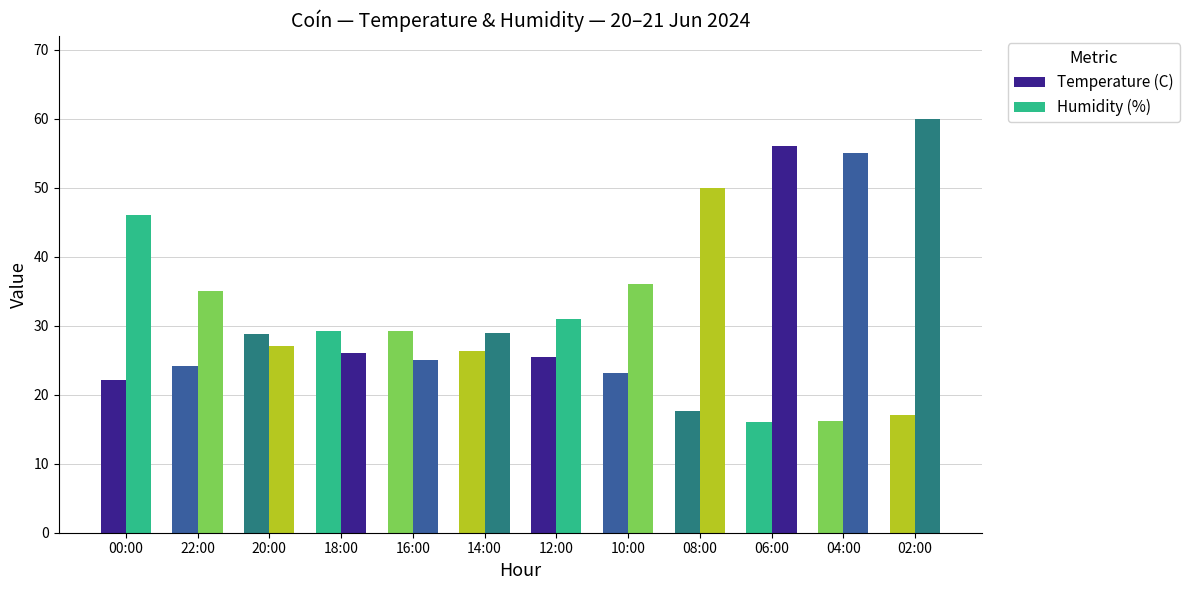

What is the average value of the Humidity (%) series?

39.7